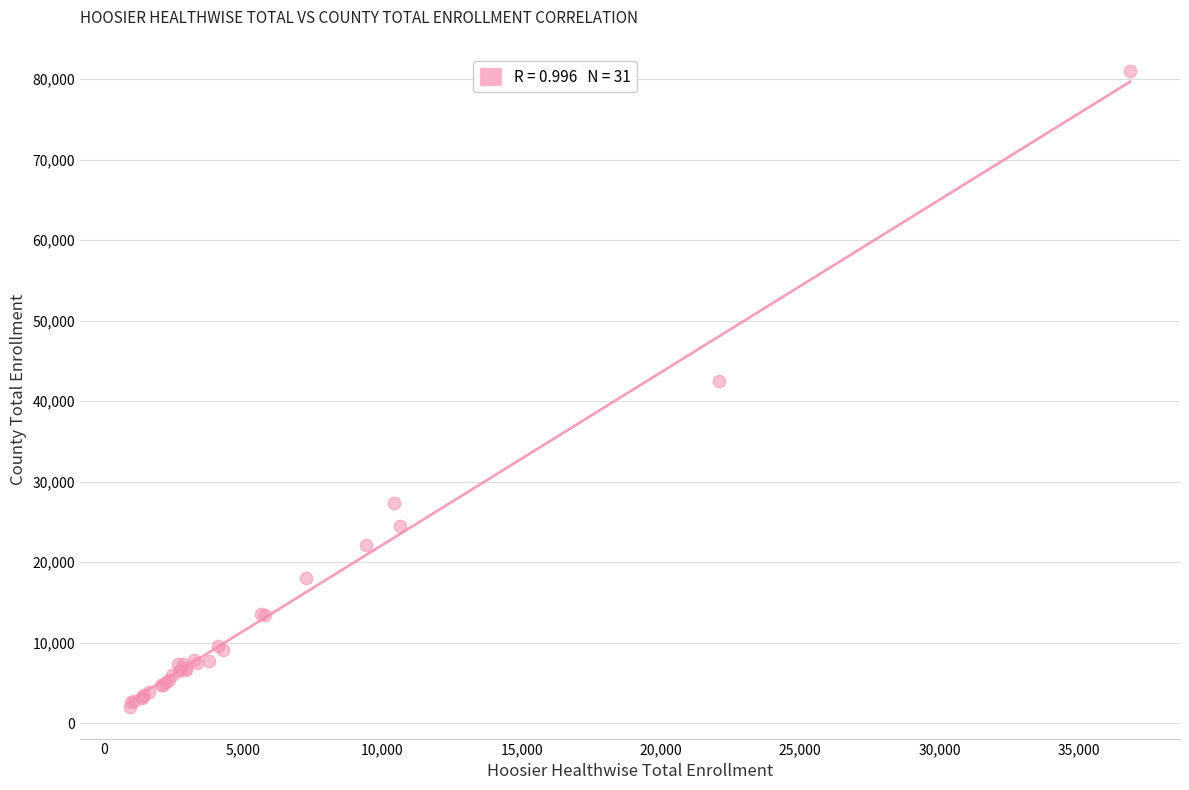

What Y value in the scatter plot is closest to 41482?

42548